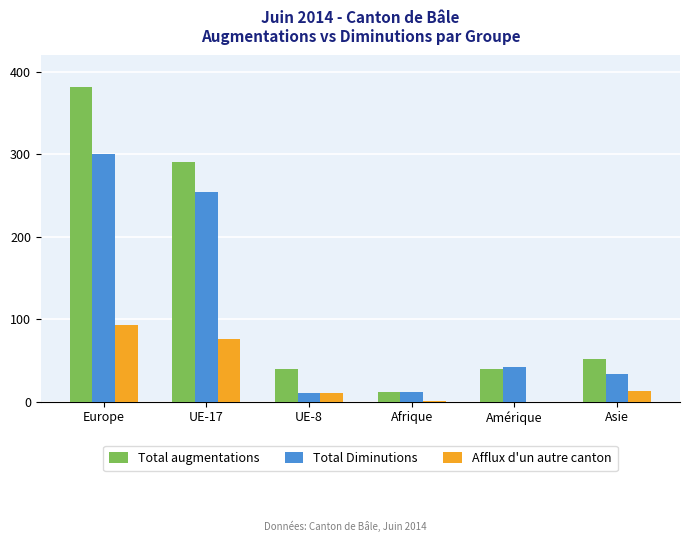

Which series changed the most between UE-17 and Asie?

Total augmentations